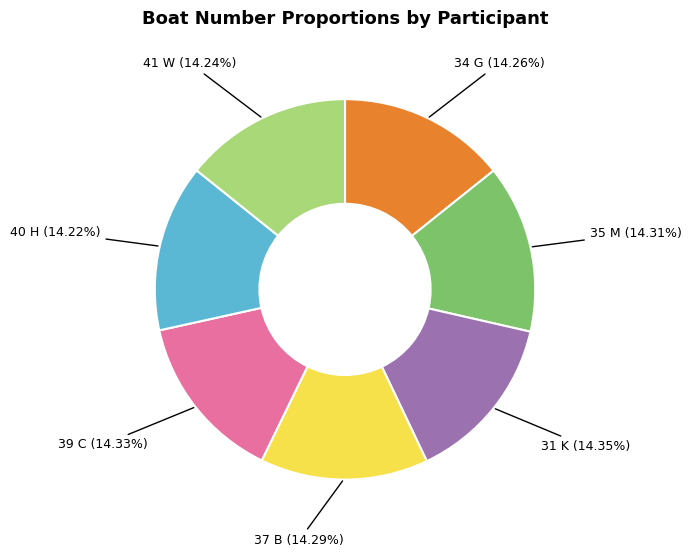

How many segments does this pie chart have?

7